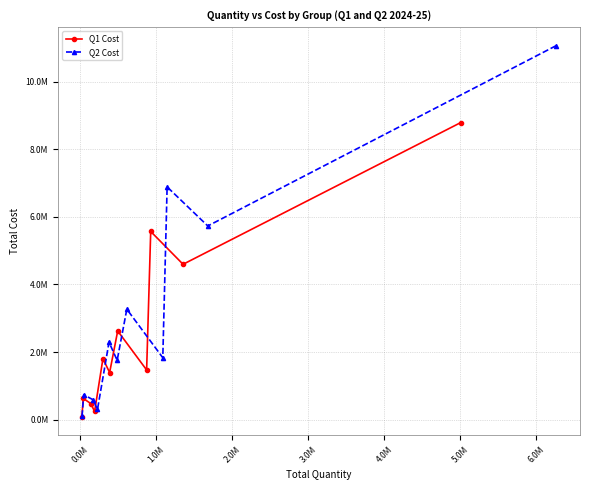

The Q1 Cost series shows 720361.0 at 3.0M. True or false?

False